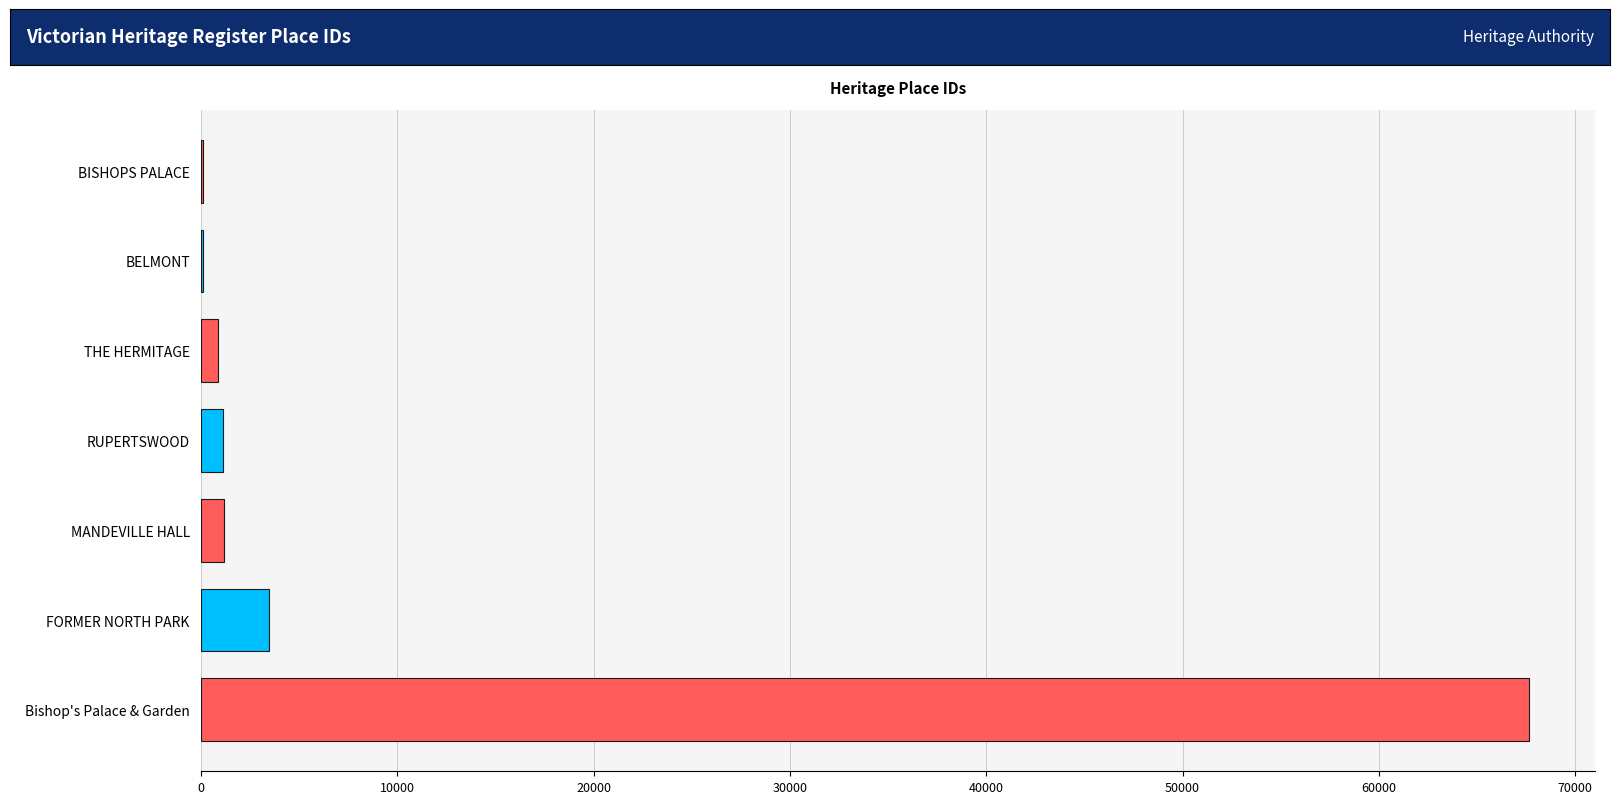

How many categories are shown in the chart?

7